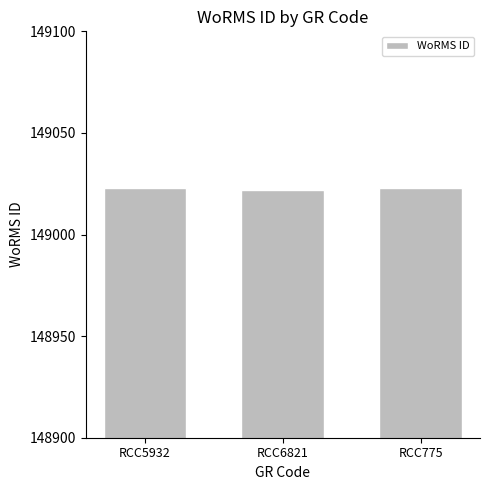

How many data points does each series have?

3